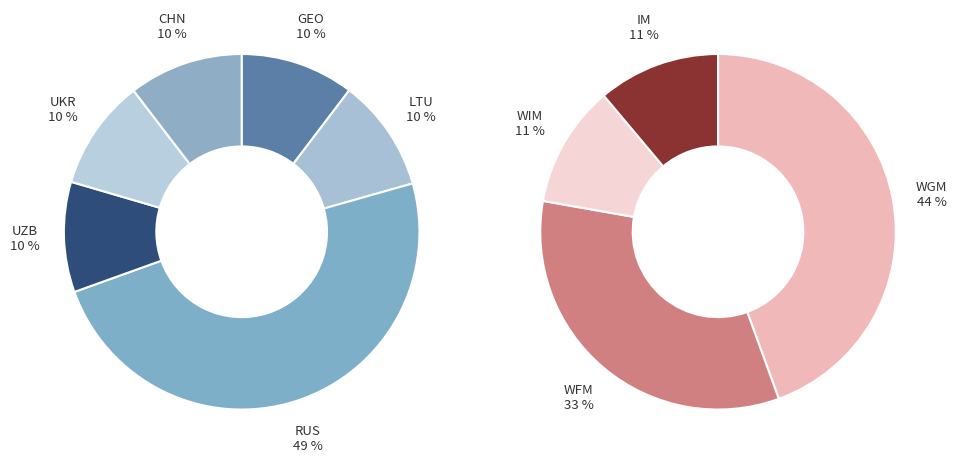

Count the number of slices in the pie.

10